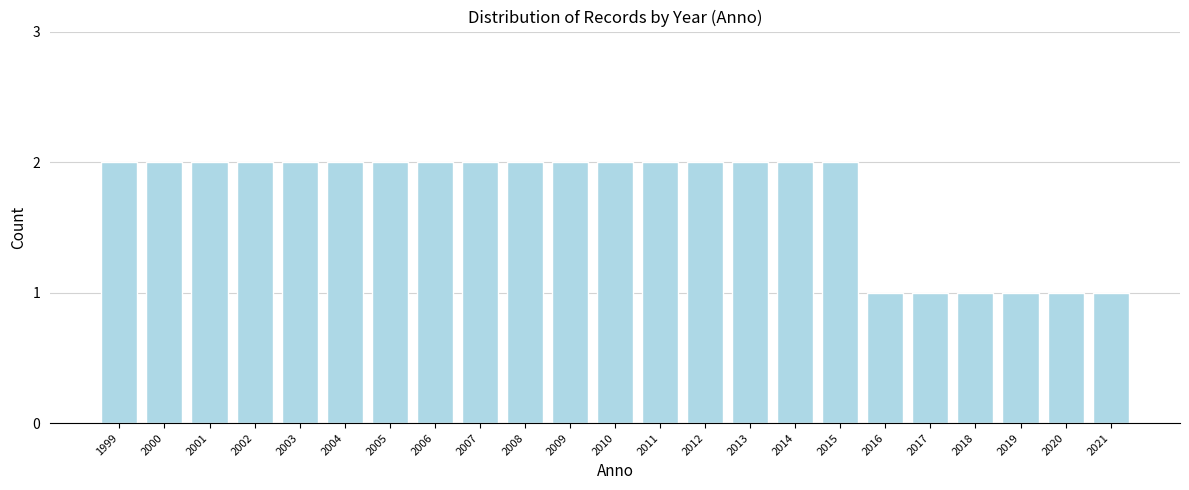

Reading left to right, extract all data points from this chart.

2	2	2	2	2	2	2	2	2	2	2	2	2	2	2	2	2	1	1	1	1	1	1